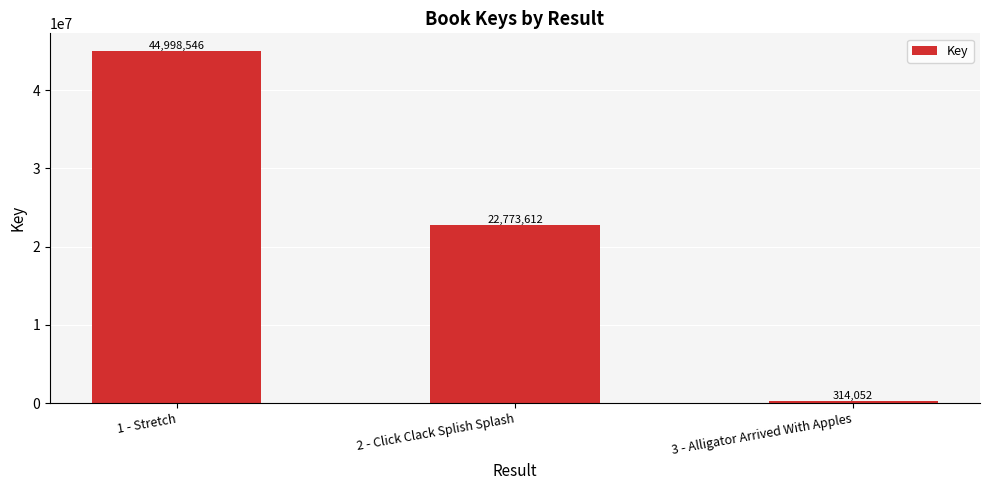

List the labels in order of value, largest first.

1 - Stretch, 2 - Click Clack Splish Splash, 3 - Alligator Arrived With Apples